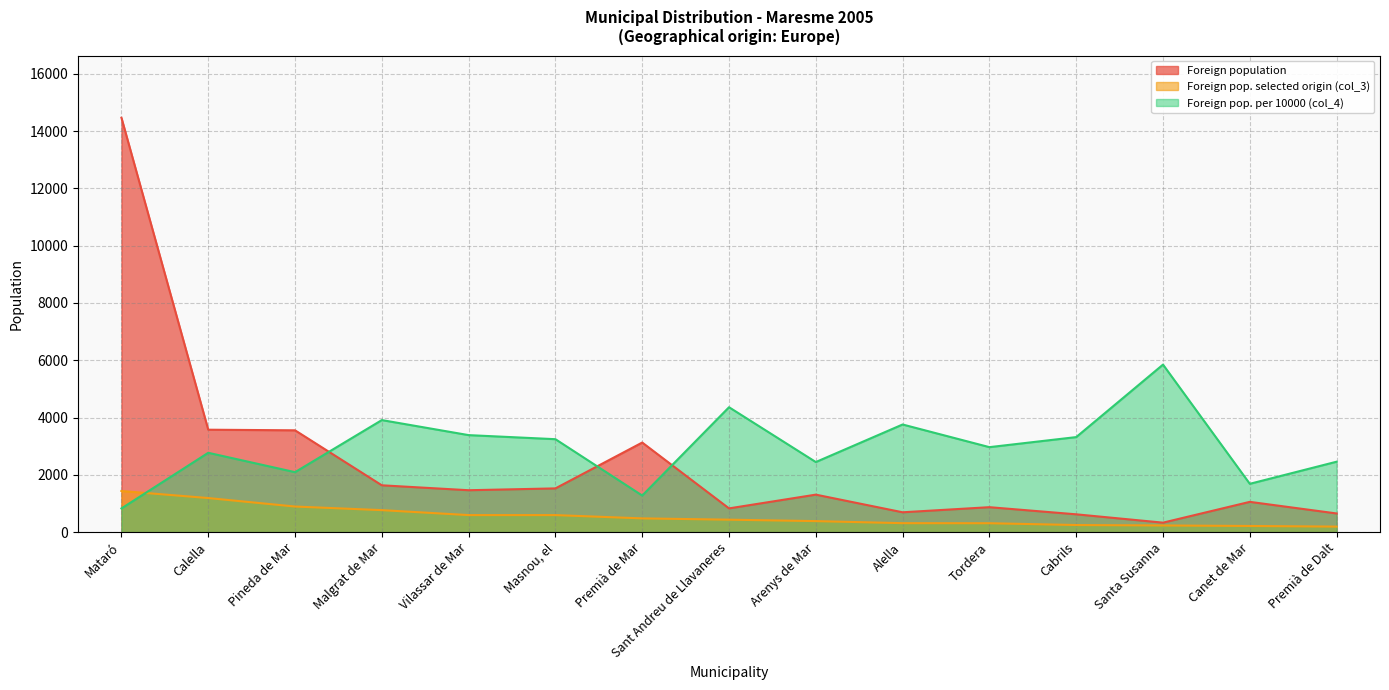

Reading right to left, what are all the values shown in this chart?

Foreign population: Premià de Dalt=651	Canet de Mar=1056	Santa Susanna=330	Cabrils=621	Tordera=870	Alella=692	Arenys de Mar=1308	Sant Andreu de Llavaneres=828	Premià de Mar=3127	Masnou, el=1526	Vilassar de Mar=1462	Malgrat de Mar=1634	Pineda de Mar=3554	Calella=3575	Mataró=14467
Foreign pop. selected origin (col_3): Premià de Dalt=192	Canet de Mar=214	Santa Susanna=232	Cabrils=247	Tordera=310	Alella=312	Arenys de Mar=384	Sant Andreu de Llavaneres=434	Premià de Mar=479	Masnou, el=594	Vilassar de Mar=594	Malgrat de Mar=767	Pineda de Mar=893	Calella=1189	Mataró=1435
Foreign pop. per 10000 (col_4): Premià de Dalt=2458	Canet de Mar=1686	Santa Susanna=5848	Cabrils=3317	Tordera=2966	Alella=3757	Arenys de Mar=2446	Sant Andreu de Llavaneres=4360	Premià de Mar=1276	Masnou, el=3244	Vilassar de Mar=3386	Malgrat de Mar=3911	Pineda de Mar=2093	Calella=2769	Mataró=826